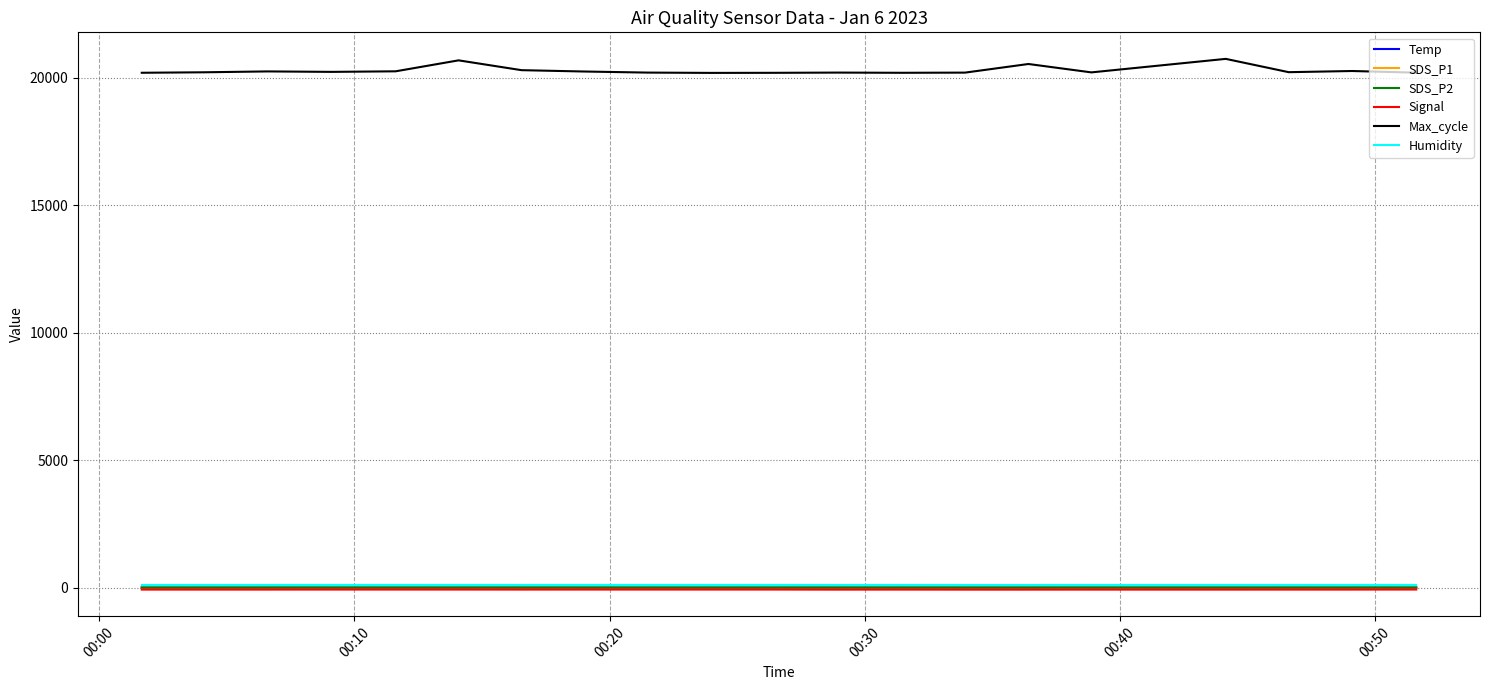

Does the chart have visible grid lines?

Yes